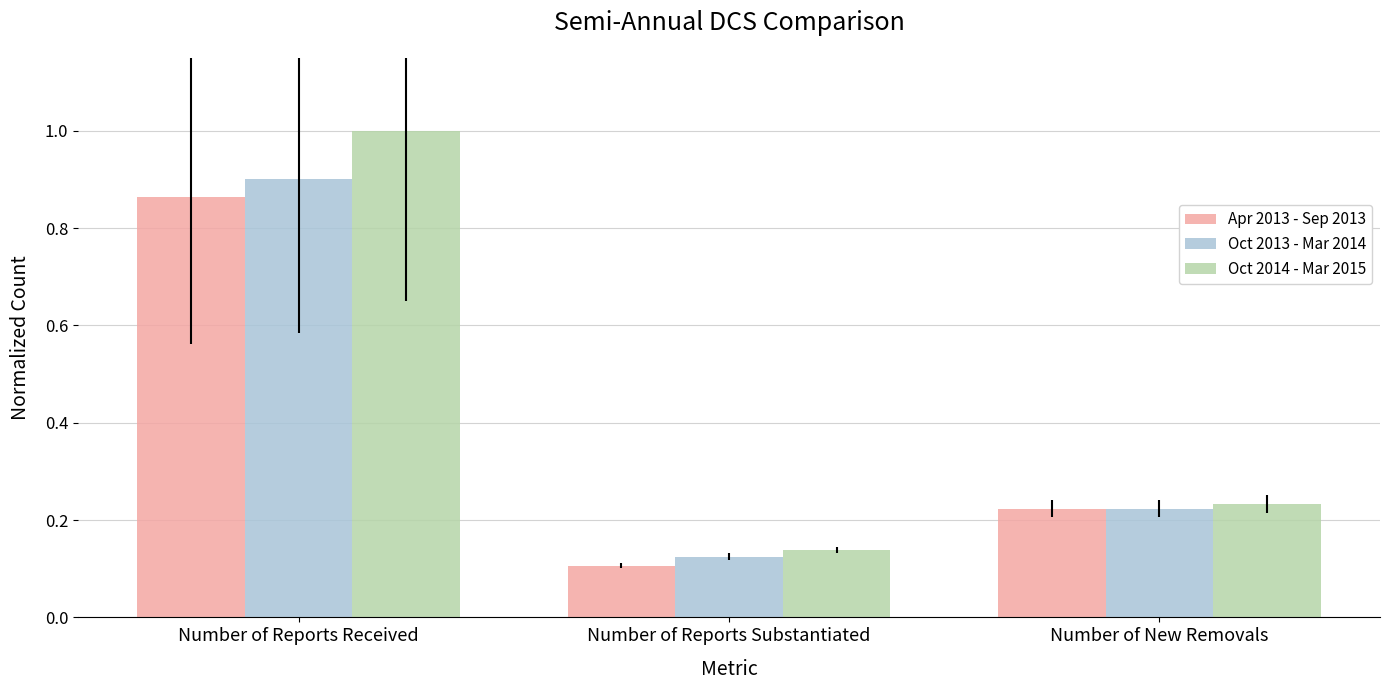

True or false: Oct 2014 - Mar 2015 has a value of 0.1 at Number of Reports Substantiated.

True